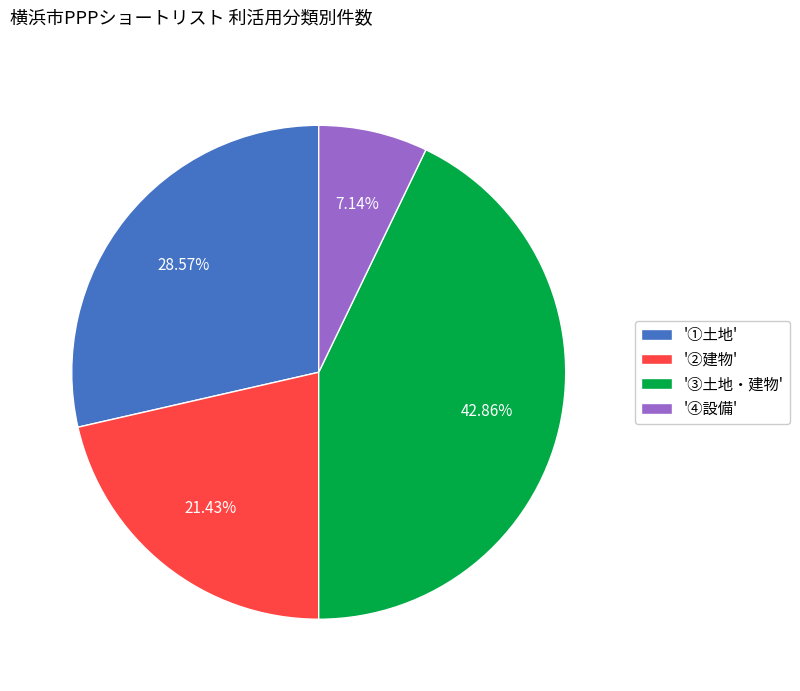

Is '②建物' the majority of the pie?

No